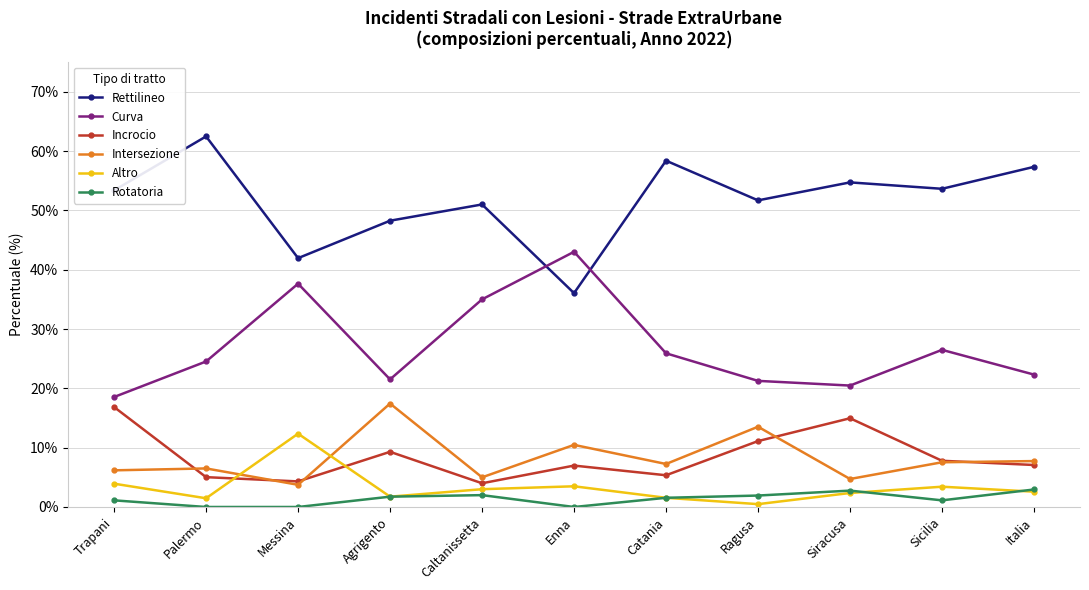

What is the label of the 7th point from the right?

Caltanissetta